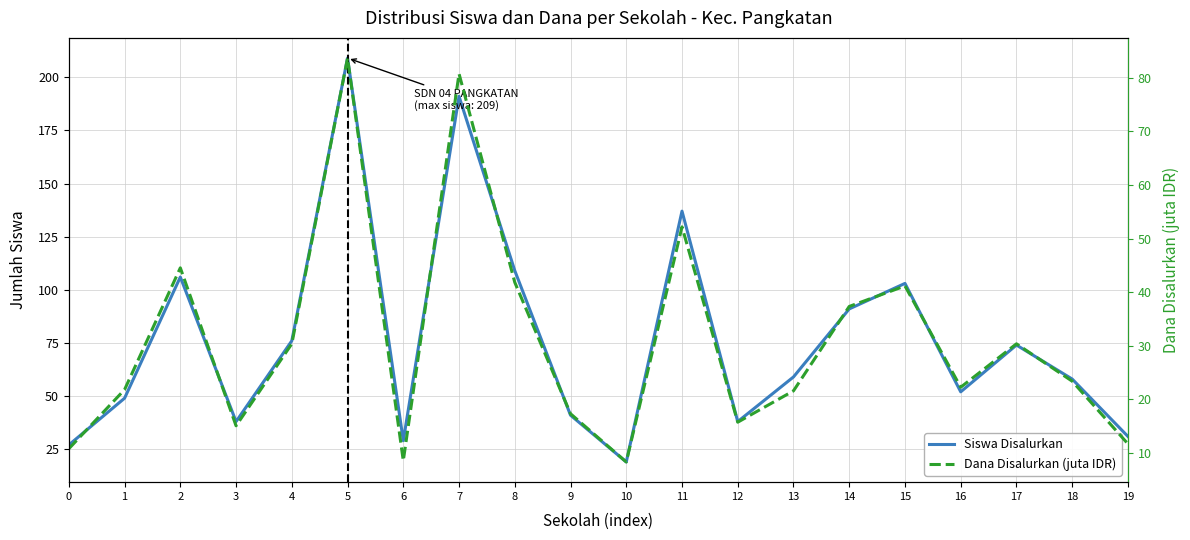

What is the difference between the Dana Disalurkan (juta IDR) values at 4 and 16?

8.1